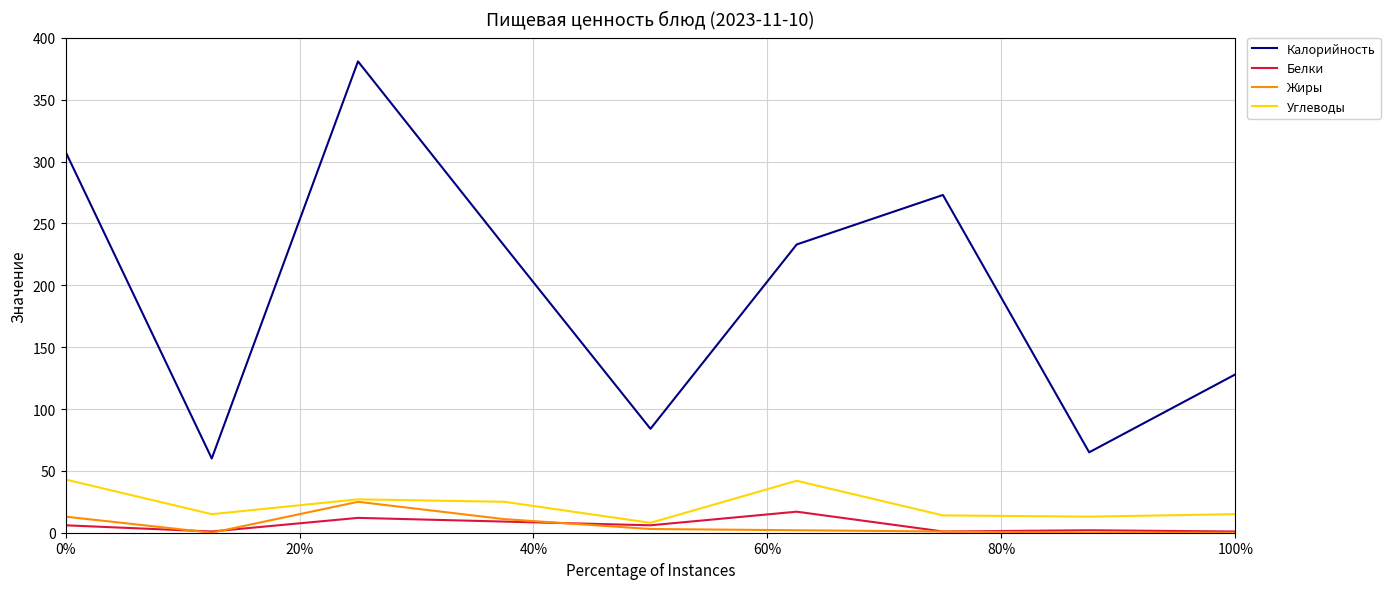

True or false: Калорийность and Углеводы intersect in this chart.

False